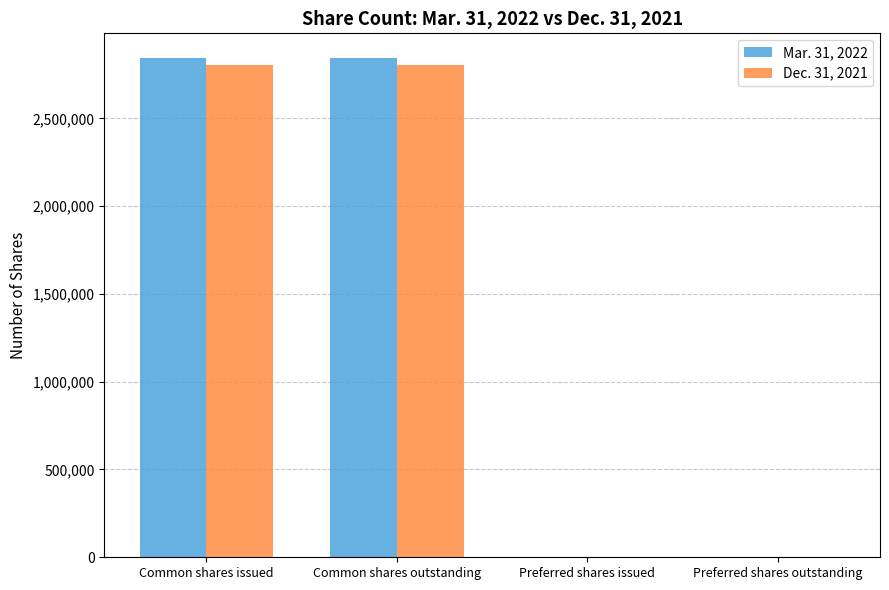

Is the value of Mar. 31, 2022 at Common shares issued greater than the value of Dec. 31, 2021 at Preferred shares outstanding?

Yes